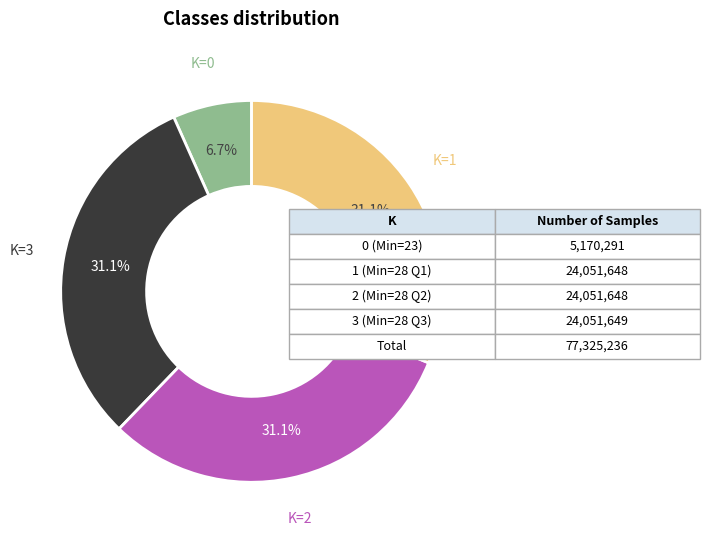

Approximately how many times larger is the value at K=1 compared to K=3?

1.0